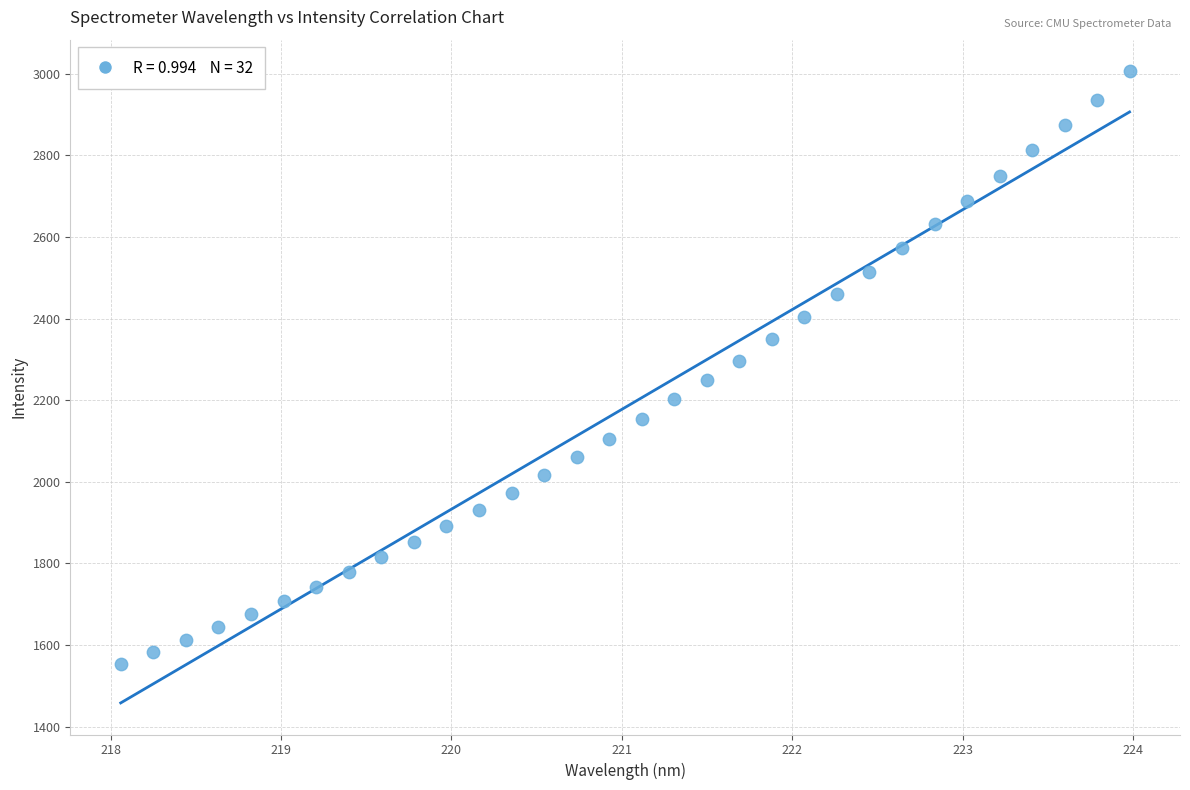

What is the range of X values (max minus min)?

5.9